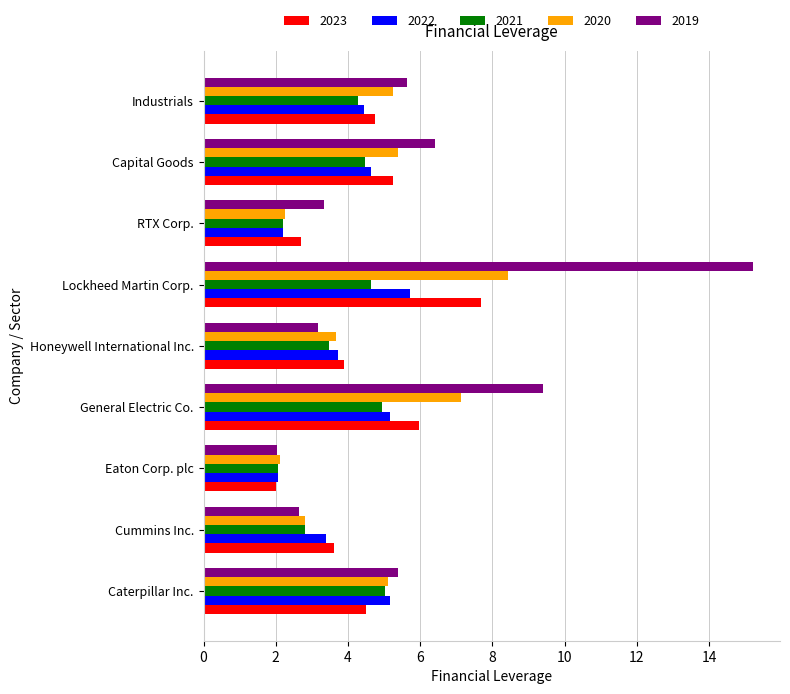

At General Electric Co., list the series in order from largest to smallest.

2019, 2020, 2023, 2022, 2021